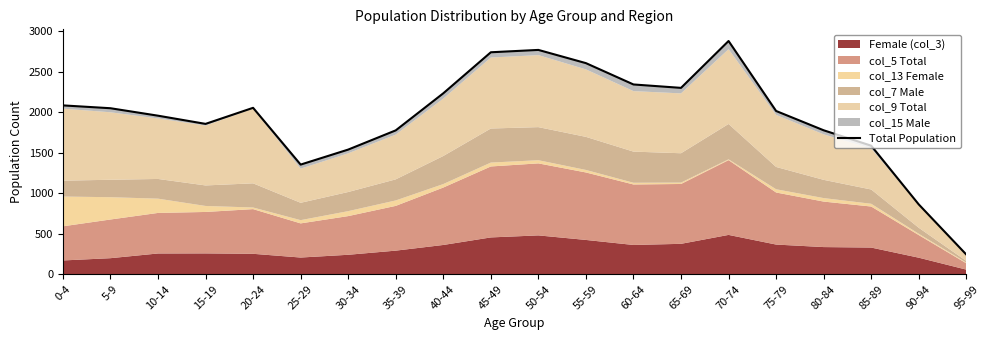

Reading left to right, transcribe all the data shown in this chart.

2083	2048	1956	1855	2053	1353	1538	1775	2232	2738	2767	2604	2341	2299	2877	2014	1776	1586	862	244